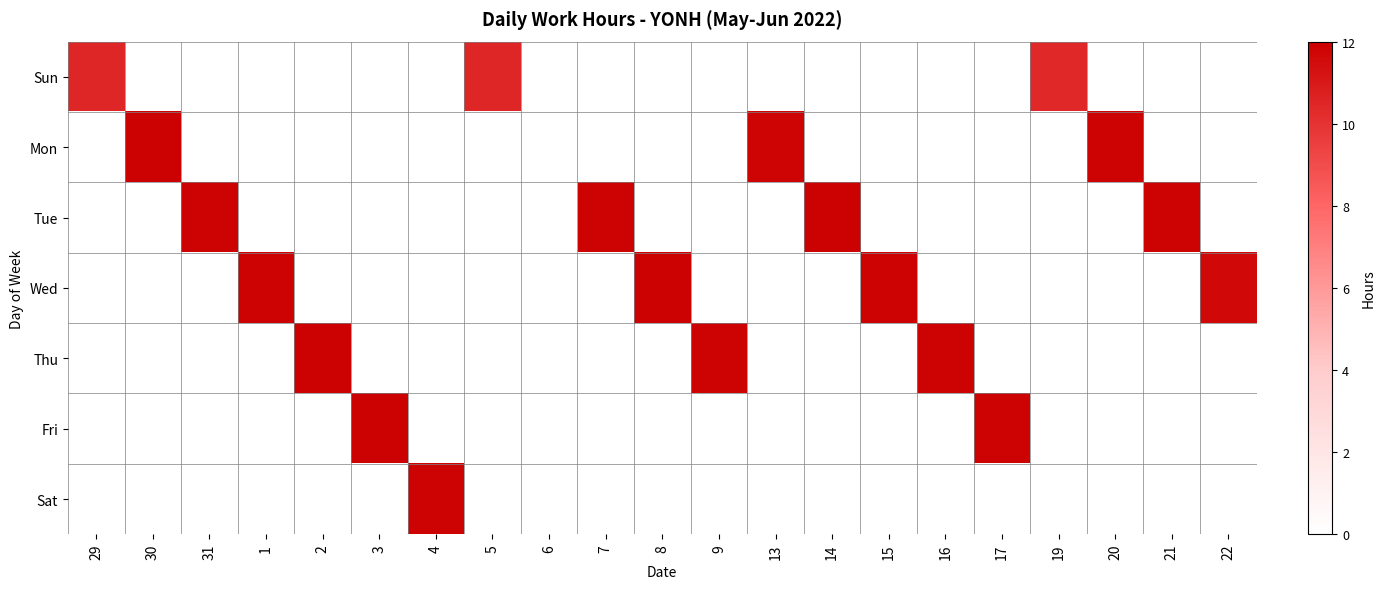

At how many categories does at least one series exceed 5?

20